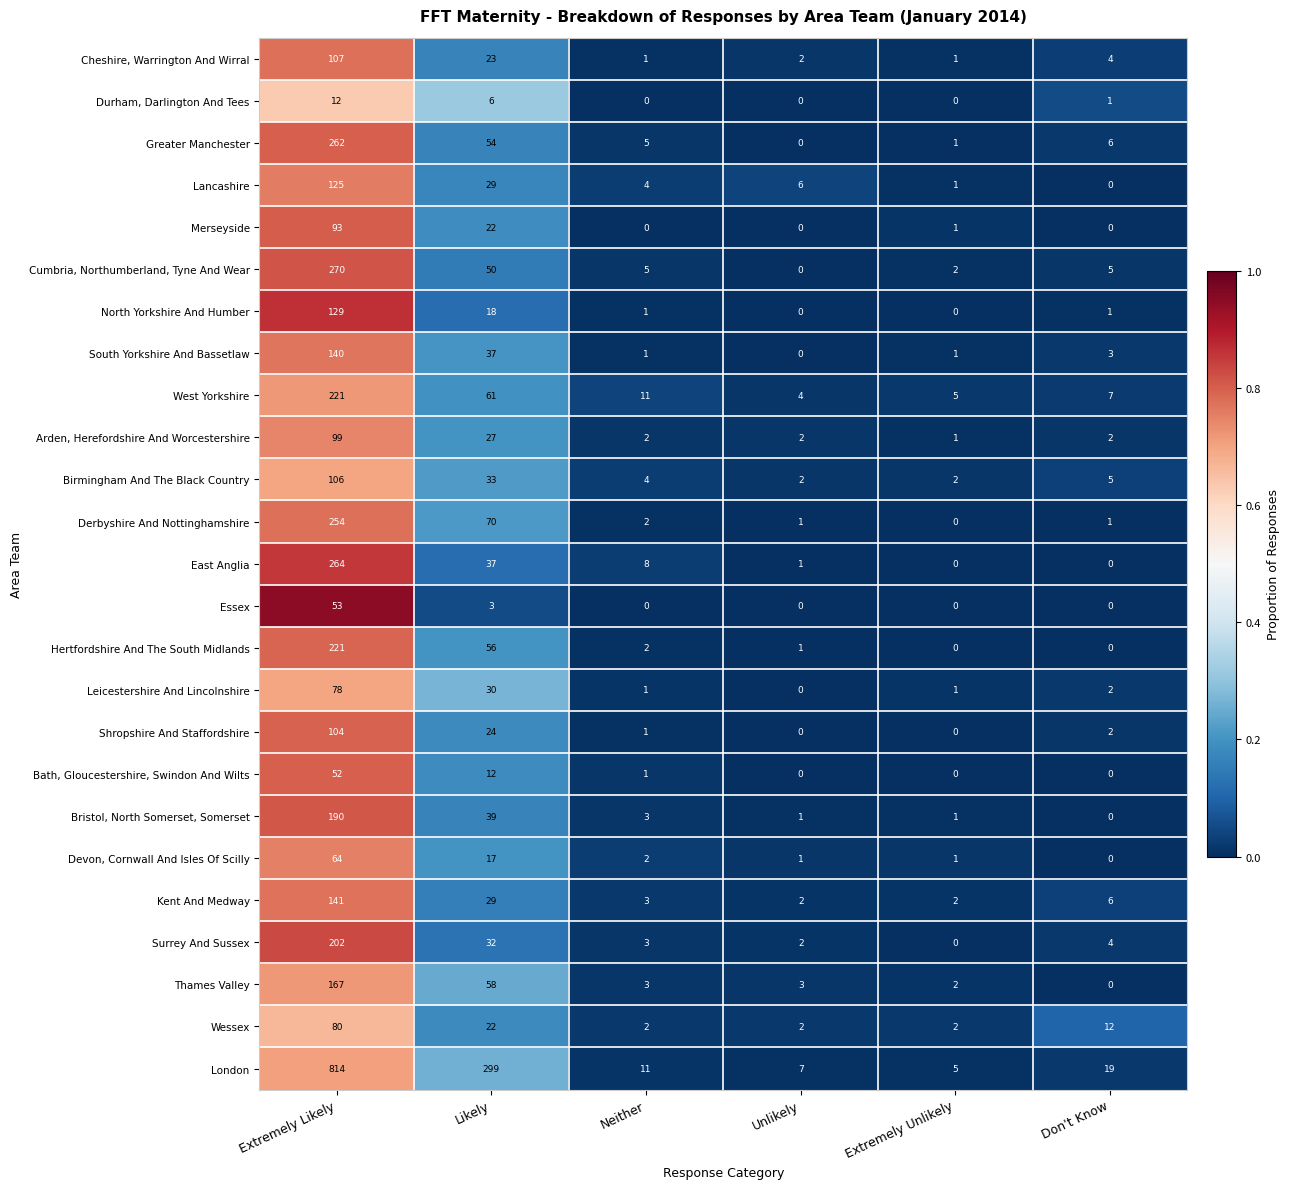

What is the average value of the Bath, Gloucestershire, Swindon And Wilts series?

11